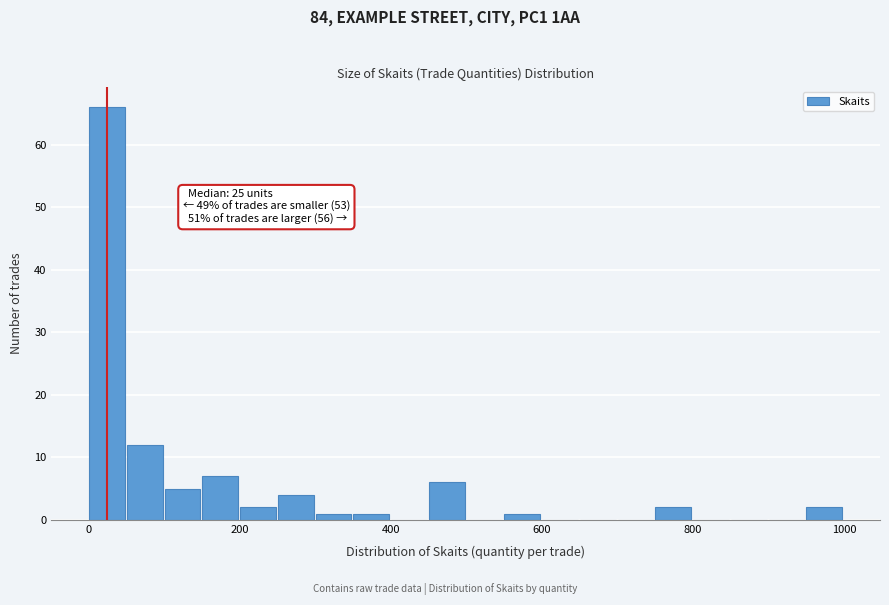

Read against the x-axis, roughly where is the centre of the tallest bar?

20